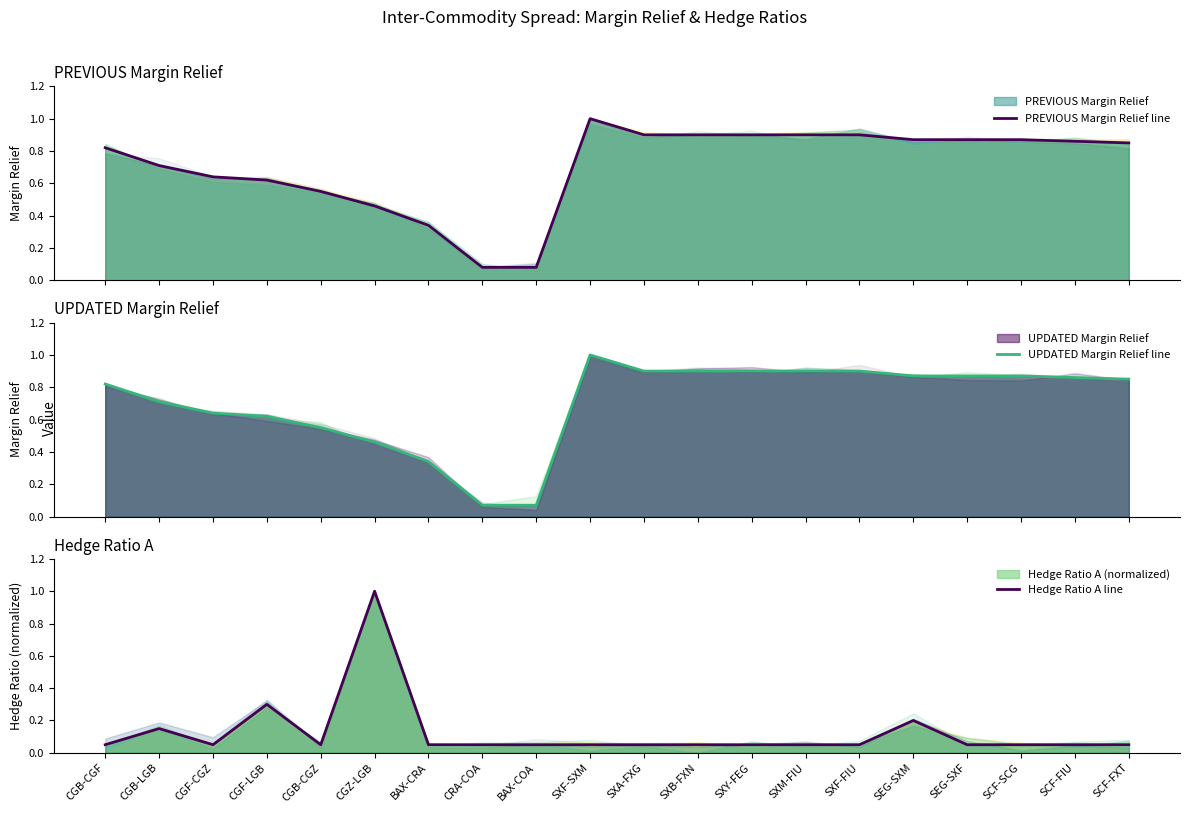

True or false: PREVIOUS Margin Relief line has a value of 0.6 at CGZ-LGB.

False